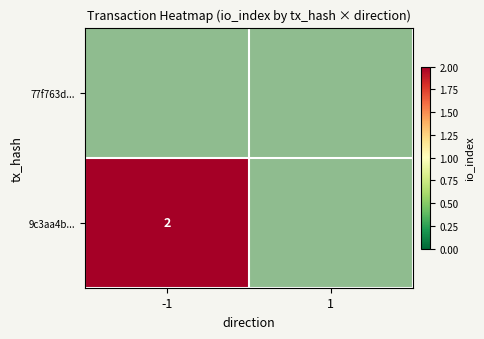

Rank the series at 1 from lowest to highest value.

77f763d..., 9c3aa4b...